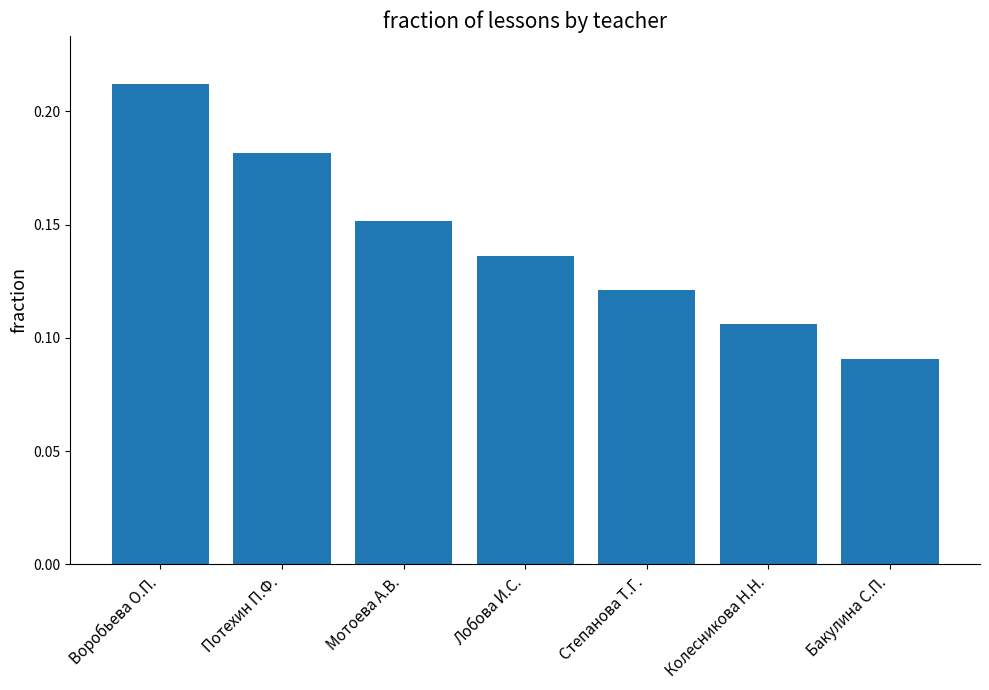

What is the label of the 5th bar from the right?

Мотоева А.В.